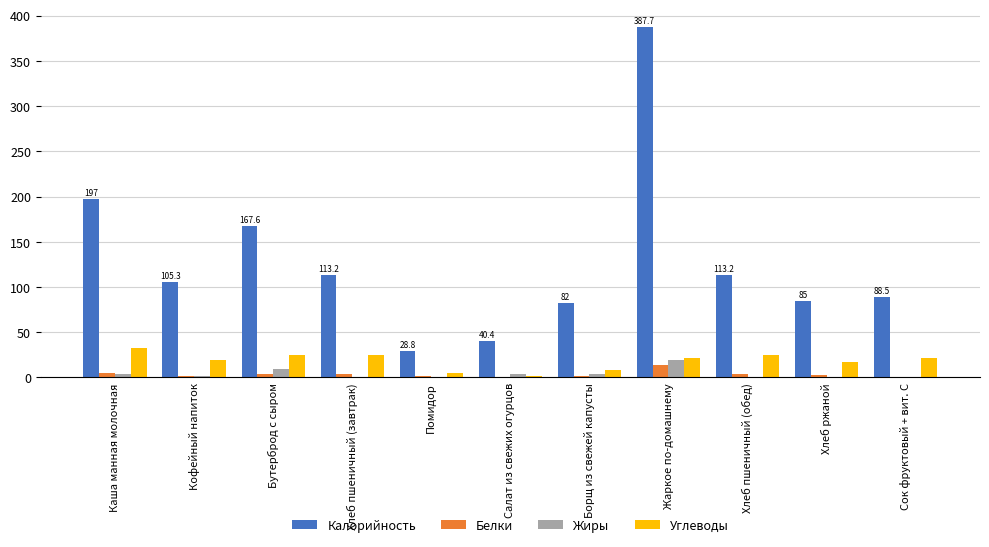

Between Помидор and Хлеб ржаной, which series saw the biggest shift?

Калорийность